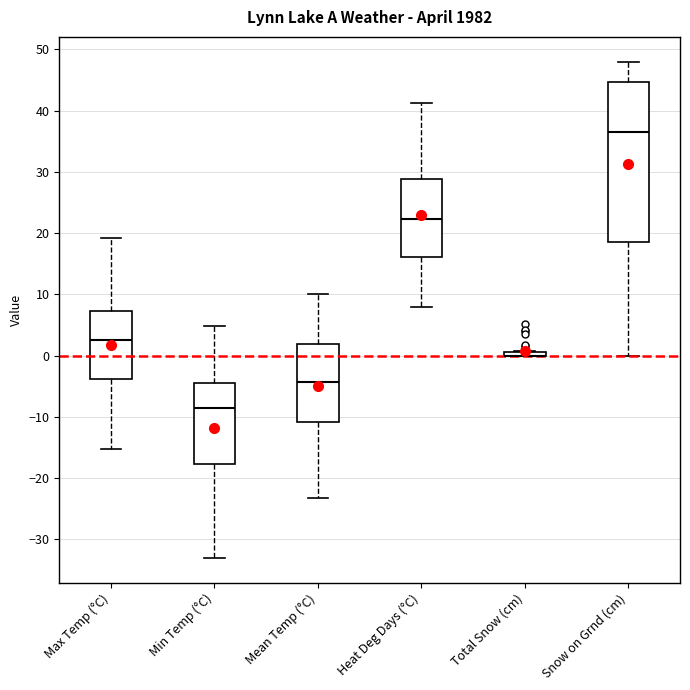

Which box is the tallest, from its lower edge to its upper edge?

Snow on Grnd (cm)